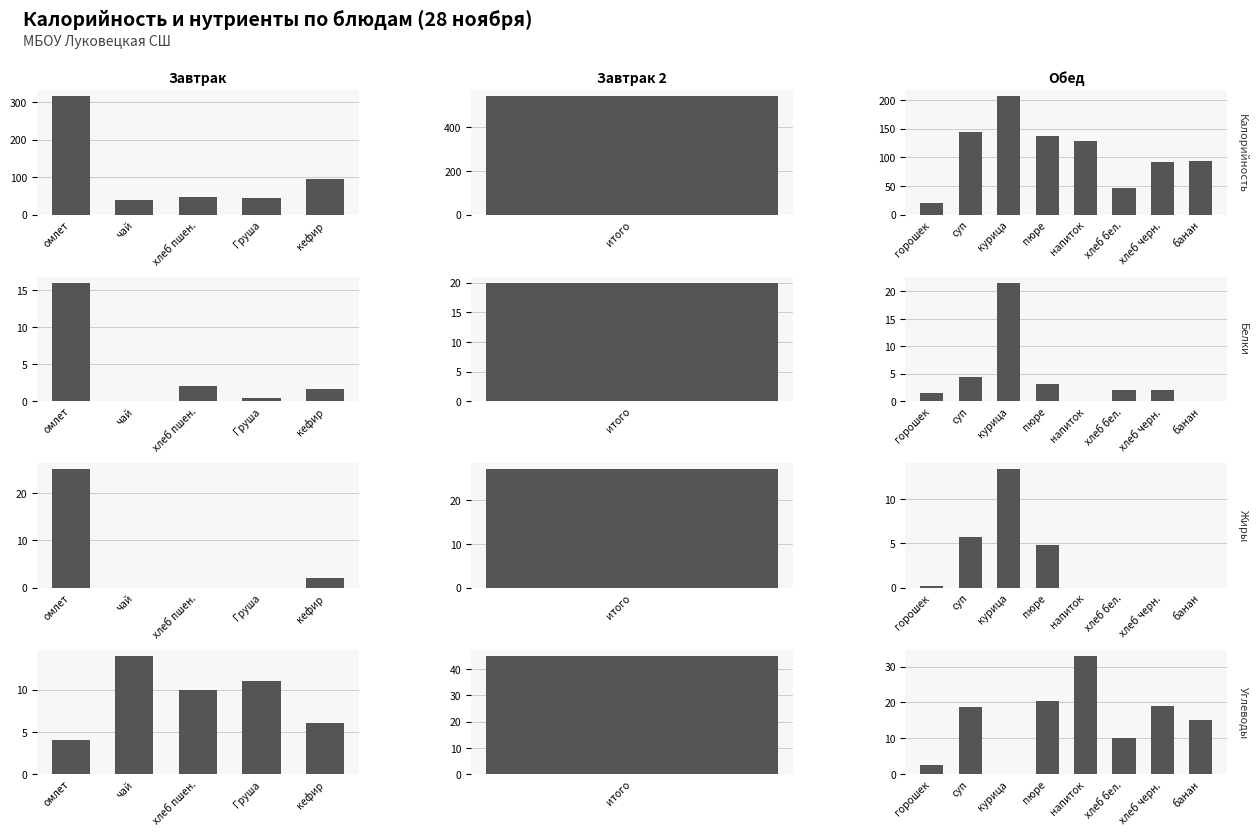

Is it true that Углеводы equals 0.1 at курица?

False